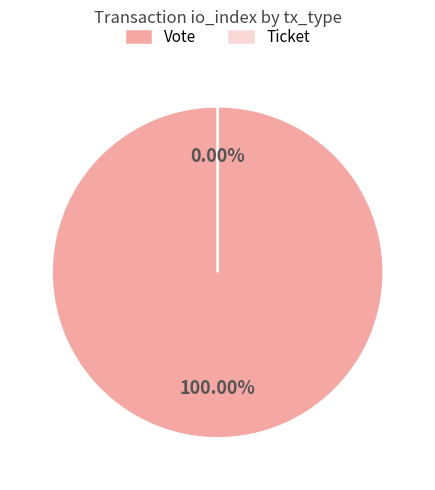

Rank the categories by value from highest to lowest.

Vote, Ticket